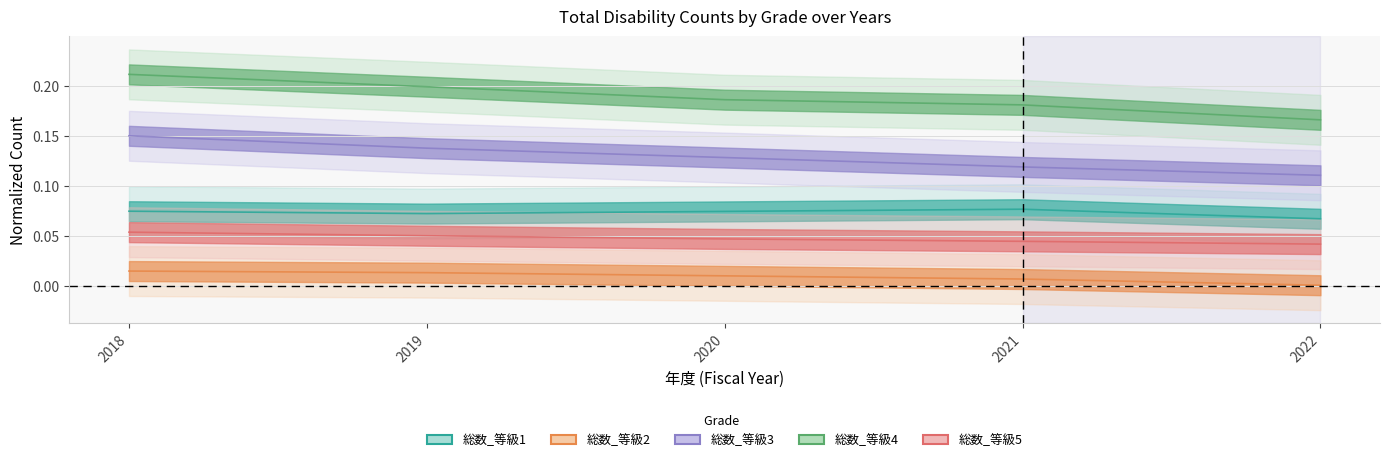

Does the chart have visible grid lines?

Yes